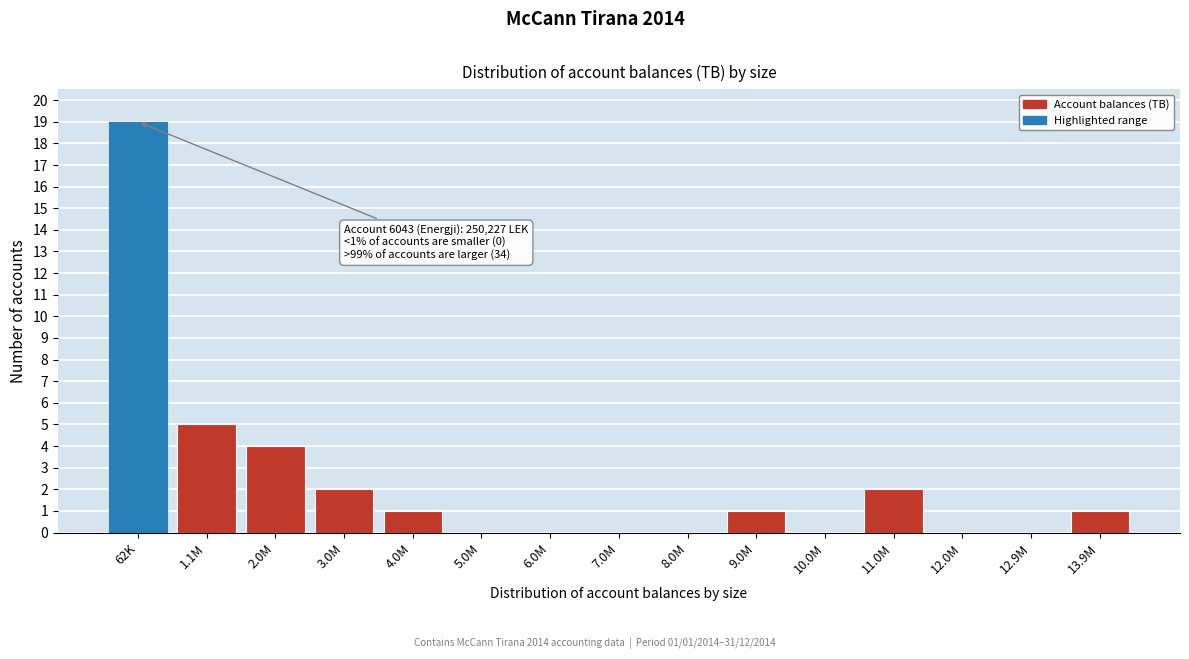

Reading left to right, extract all data points from this chart.

62K=19	1.1M=5	2.0M=4	3.0M=2	4.0M=1	5.0M=0	6.0M=0	7.0M=0	8.0M=0	9.0M=1	10.0M=0	11.0M=2	12.0M=0	12.9M=0	13.9M=1